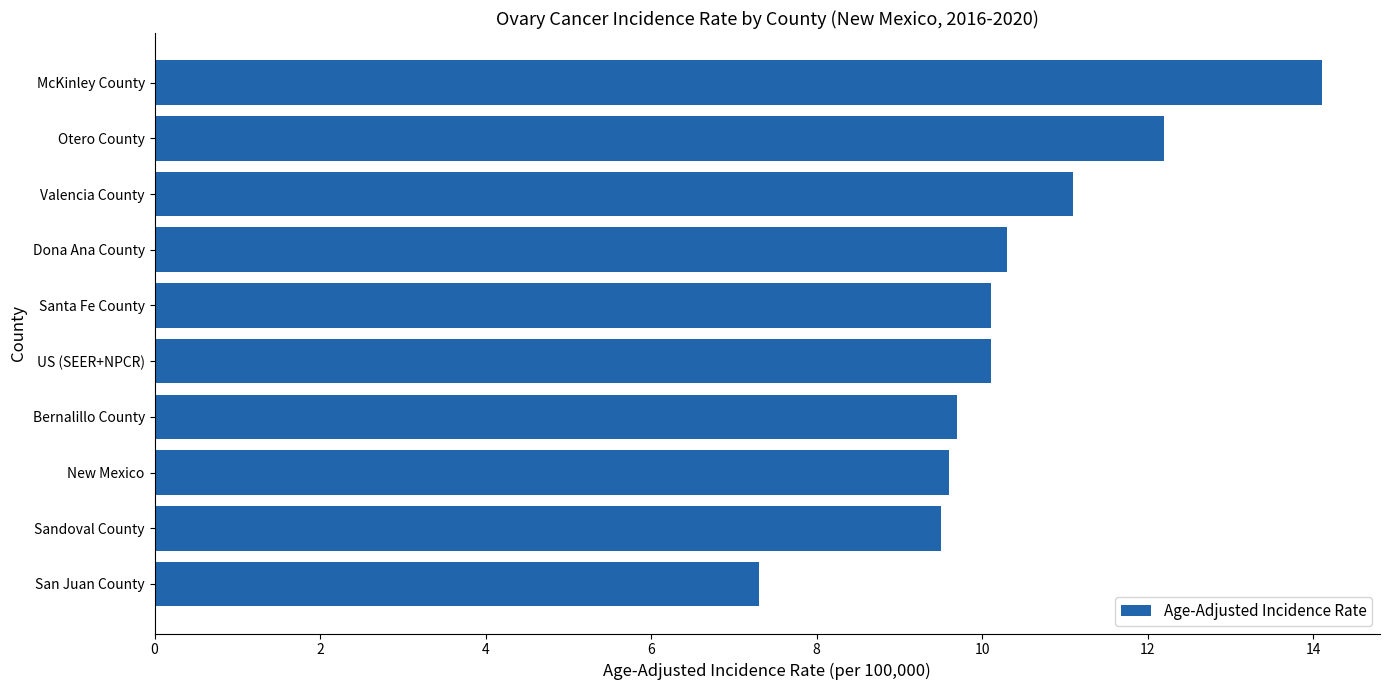

How many bars are there in total?

10